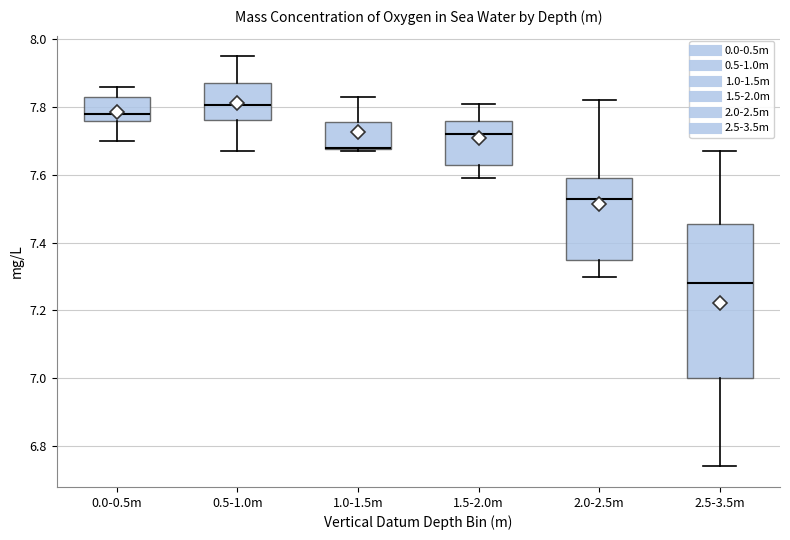

Reading left to right, transcribe this box plot: for each box, give where its median line is, the range the box spans, and where its two whiskers end, as read against the y-axis. The values are not printed on the chart, so give them approximately, as read against the axis.

0.0-0.5m: median 7.78, box 7.76 to 7.84, whiskers 7.70 to 7.86
0.5-1.0m: median 7.80, box 7.76 to 7.88, whiskers 7.68 to 7.96
1.0-1.5m: median 7.68 (drawn on the box's lower edge), box 7.68 to 7.76, whiskers 7.68 to 7.84
1.5-2.0m: median 7.72, box 7.64 to 7.76, whiskers 7.60 to 7.82
2.0-2.5m: median 7.54, box 7.36 to 7.60, whiskers 7.30 to 7.82
2.5-3.5m: median 7.28, box 7.00 to 7.46, whiskers 6.74 to 7.68